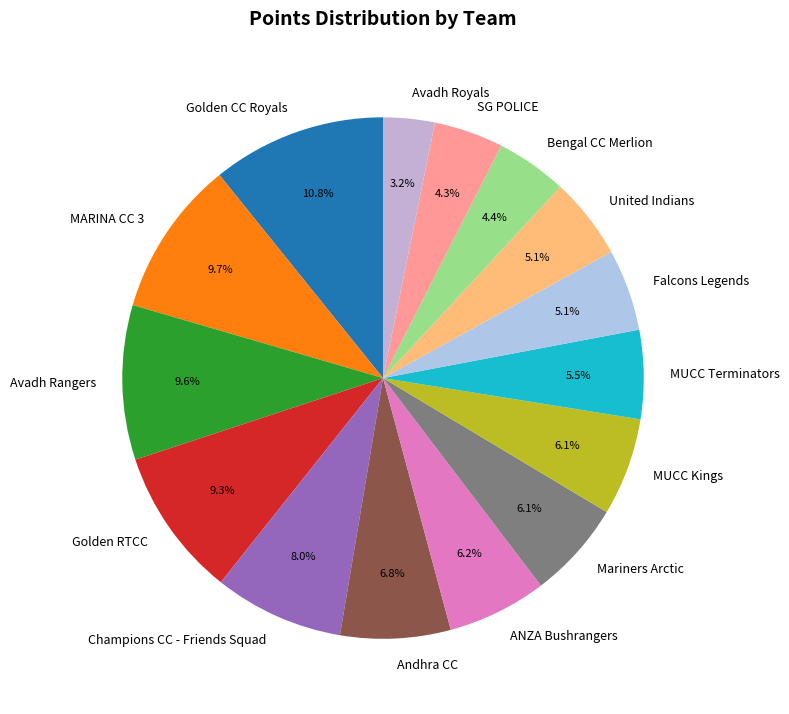

Approximately how many times larger is the value at Falcons Legends compared to United Indians?

1.0